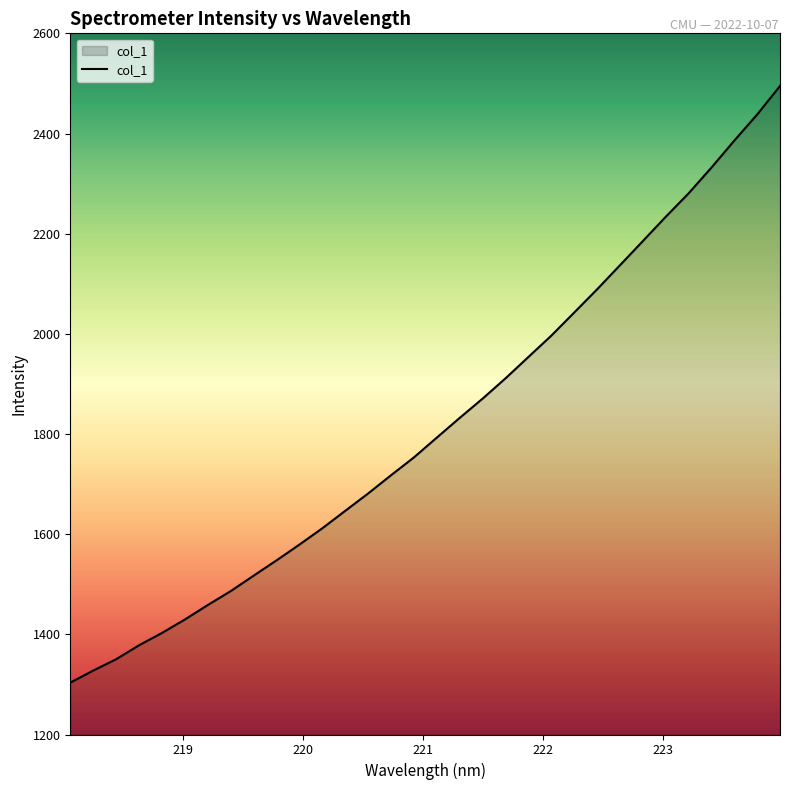

What is the minimum value shown in the chart?

1303.5